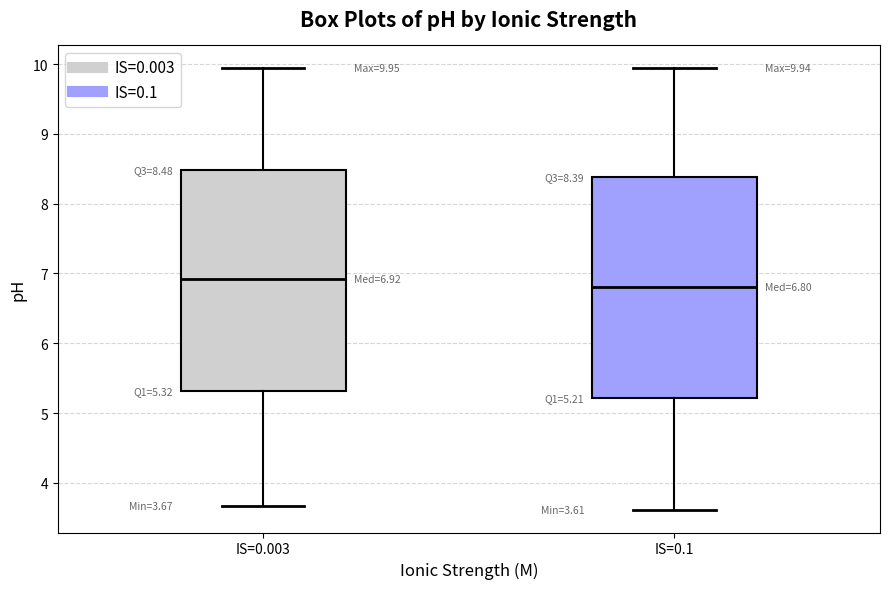

Which box's median line is the lowest?

IS=0.1